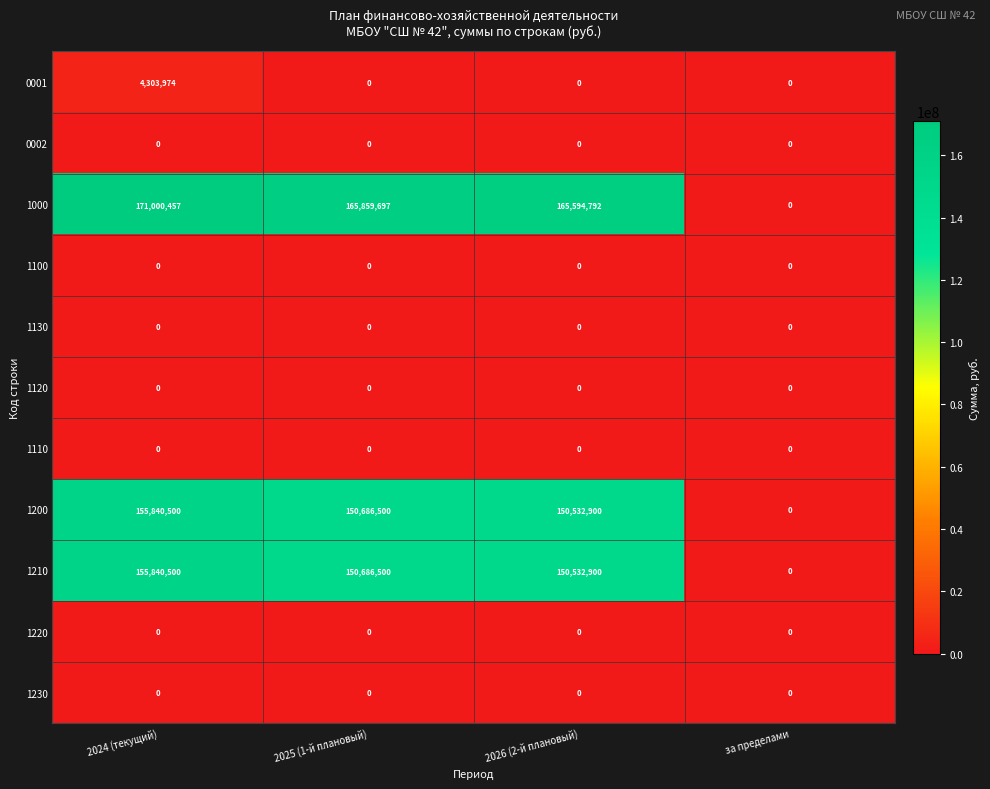

Which series has the widest spread of values?

1000